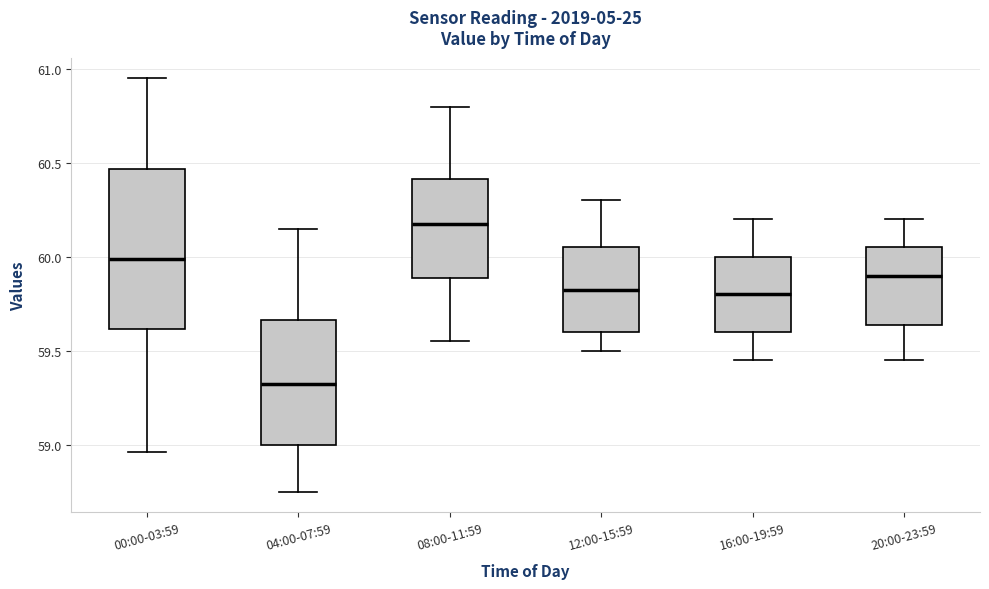

Which box has the highest median line?

08:00-11:59